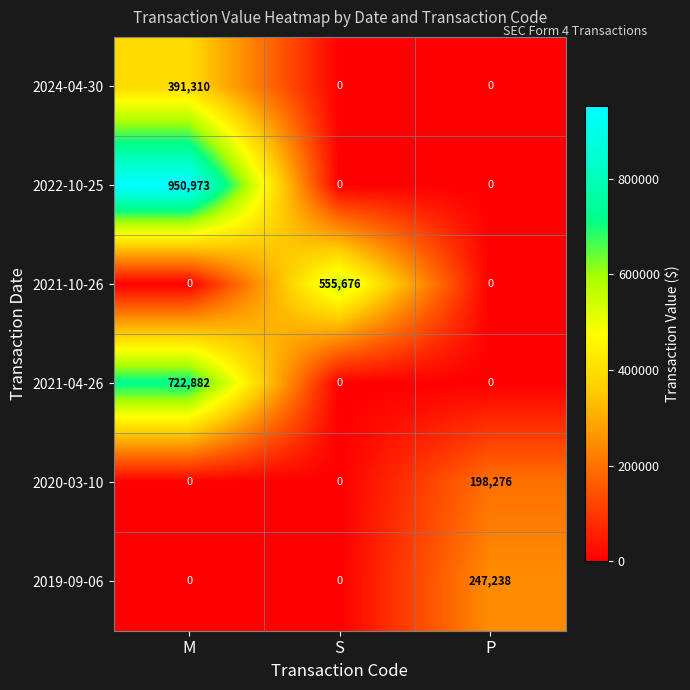

List the series in order of their peak value, highest first.

2022-10-25, 2021-04-26, 2021-10-26, 2024-04-30, 2019-09-06, 2020-03-10